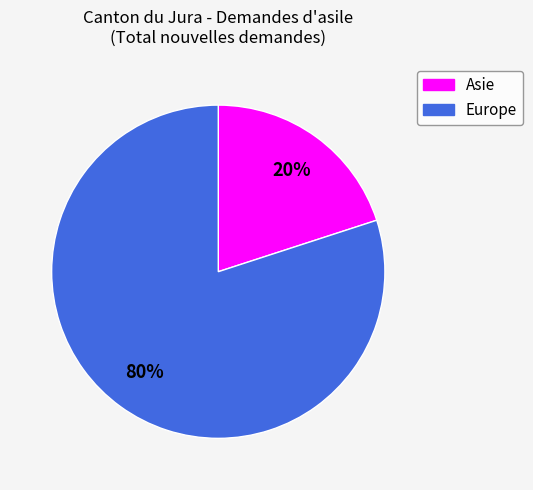

To the nearest percent, what percentage of the pie is Europe?

80%